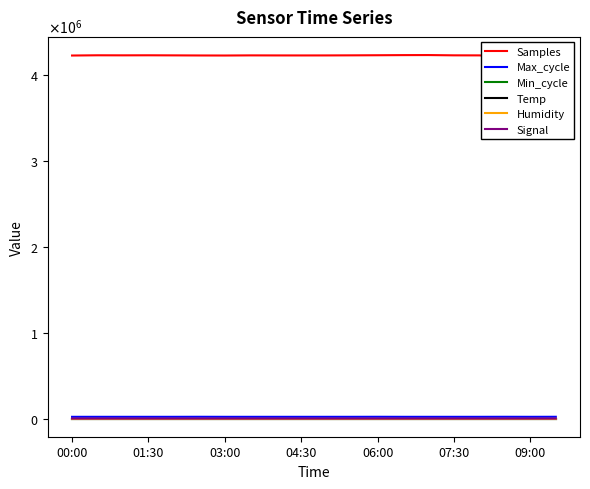

Is the value of Max_cycle at 07:30 greater than the value of Signal at 14?

Yes